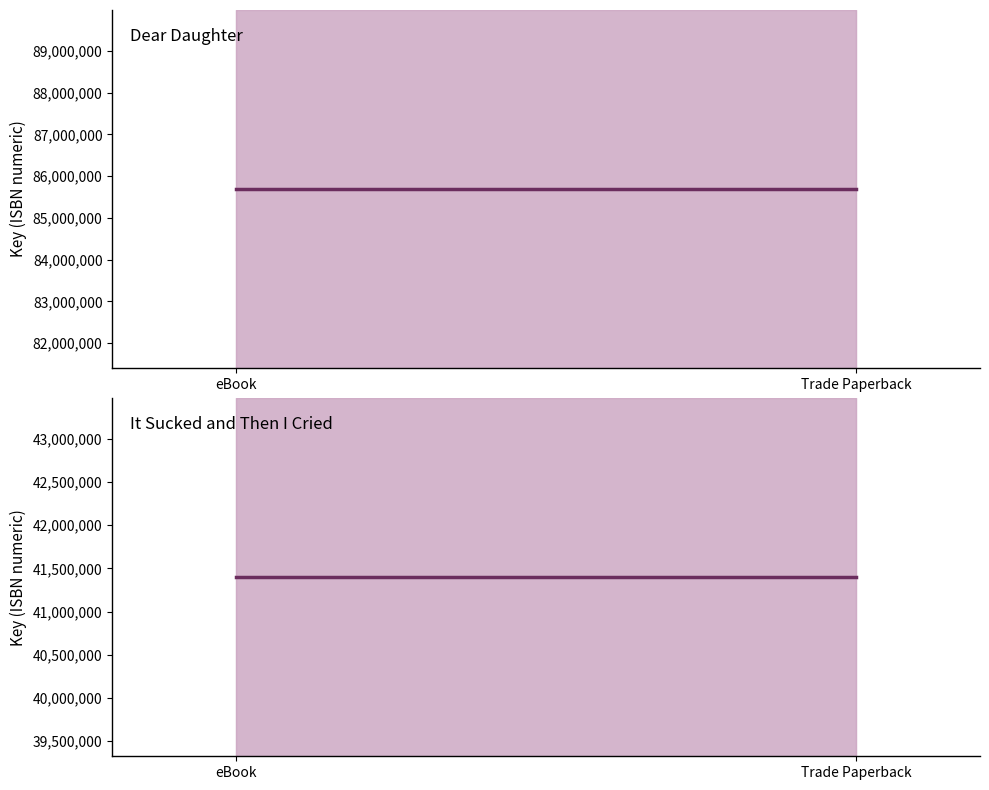

What is the minimum value shown in the chart?

41395993